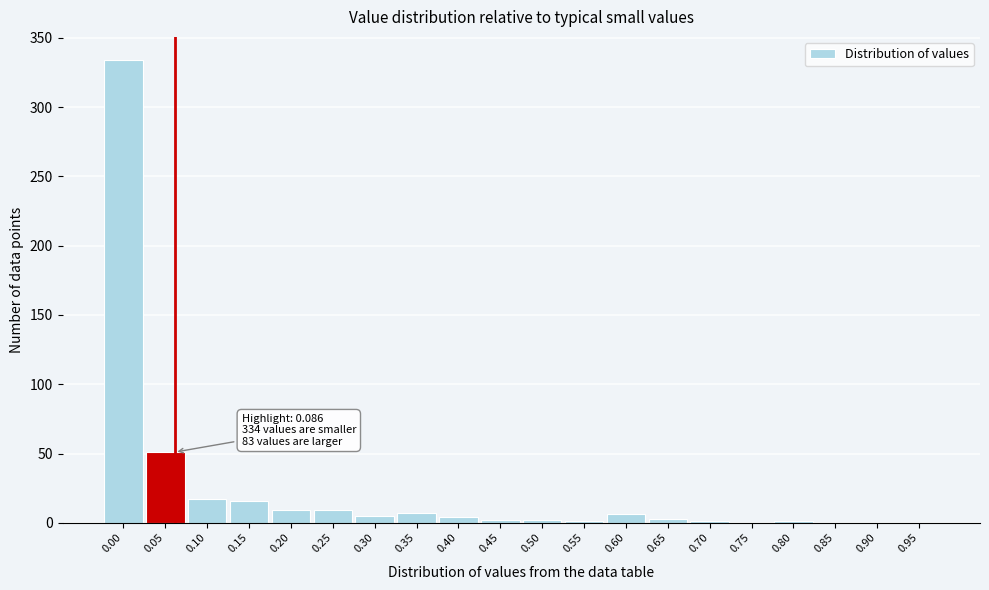

Which has a higher value, 0.90 or 0.25?

0.25